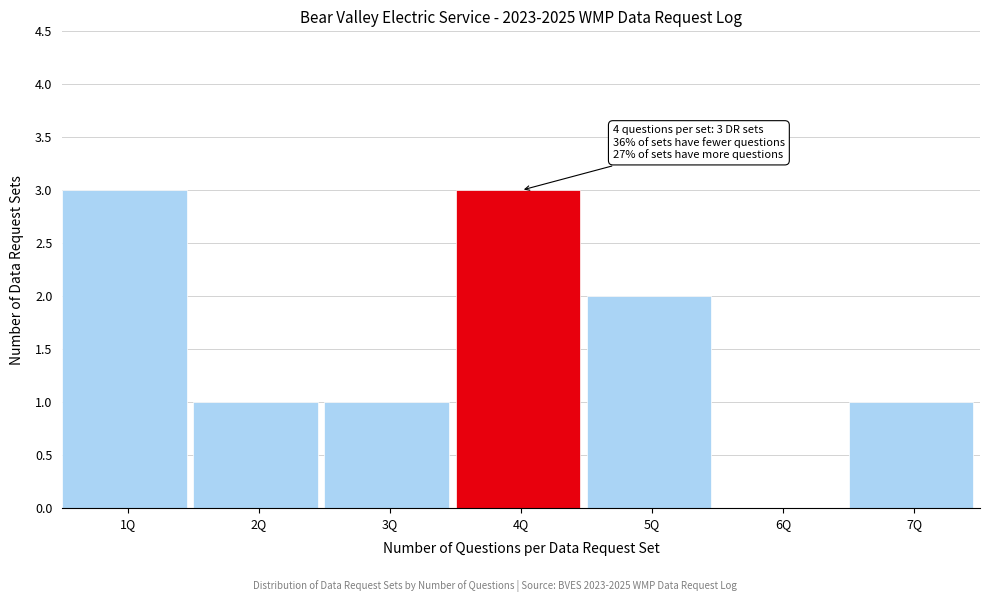

Reading left to right, extract all data points from this chart.

1Q=3	2Q=1	3Q=1	4Q=3	5Q=2	6Q=0	7Q=1